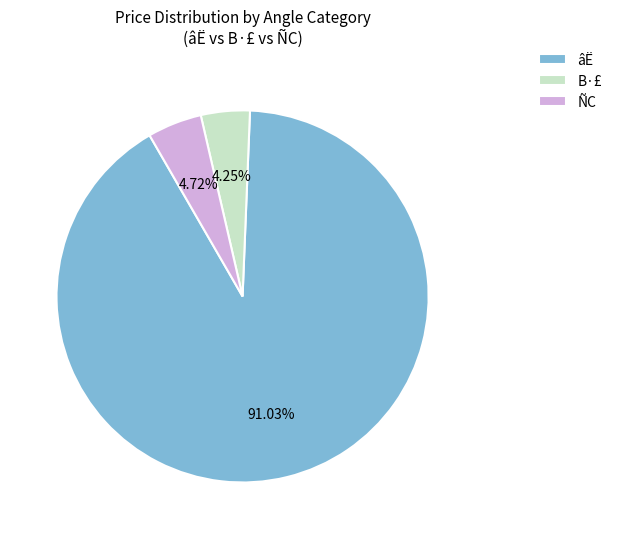

What is the largest slice in the pie chart?

âË